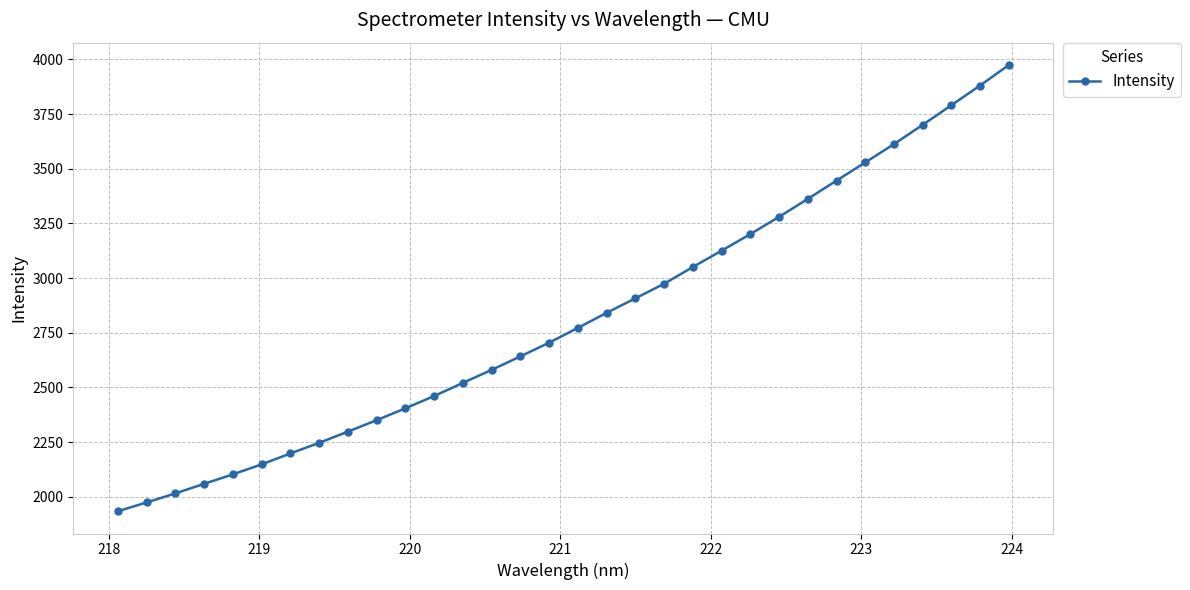

What is the sum of all values?

90098.9